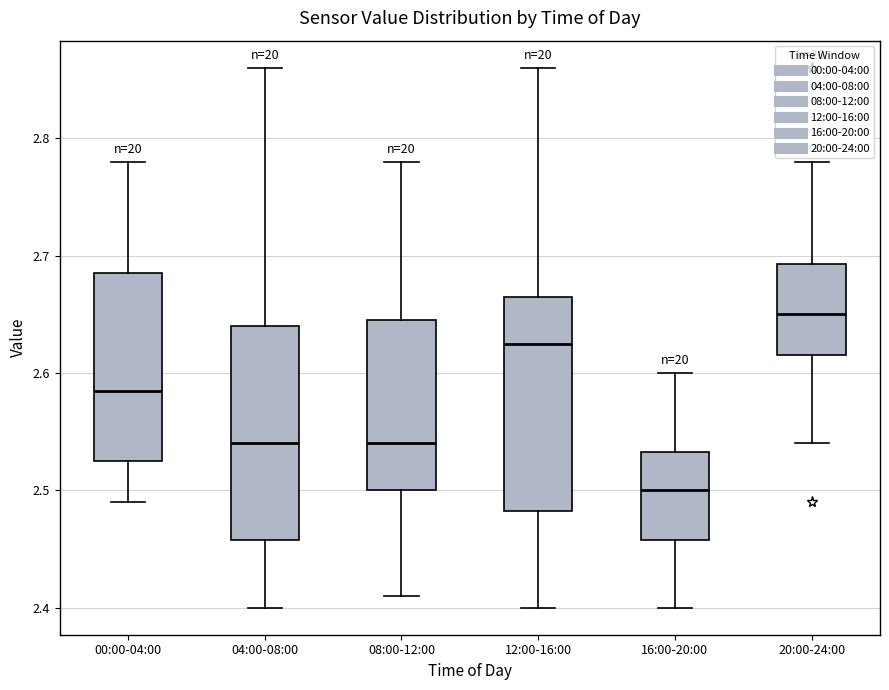

Where does the upper whisker of the box for 16:00-20:00 end on the y-axis? The values are not printed on the chart, so give them approximately, as read against the axis.

2.60